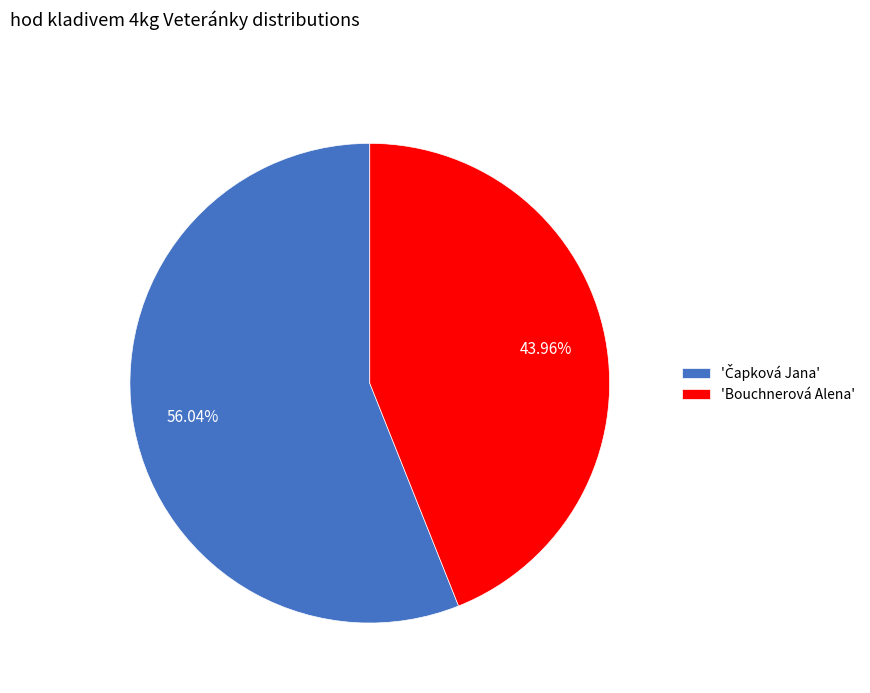

Which slice is the smallest?

'Bouchnerová Alena'